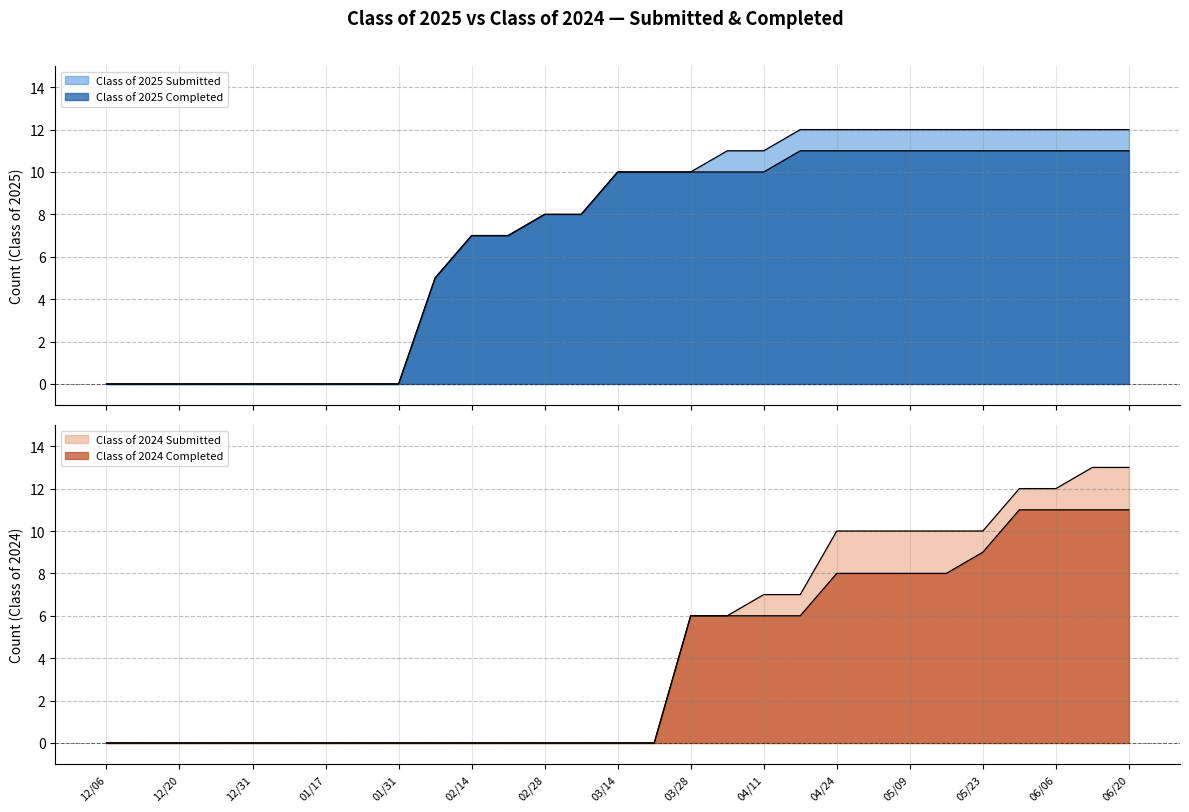

At 01/10, list the series in order from smallest to largest.

Class of 2025 Submitted, Class of 2025 Completed, Class of 2024 Submitted, Class of 2024 Completed